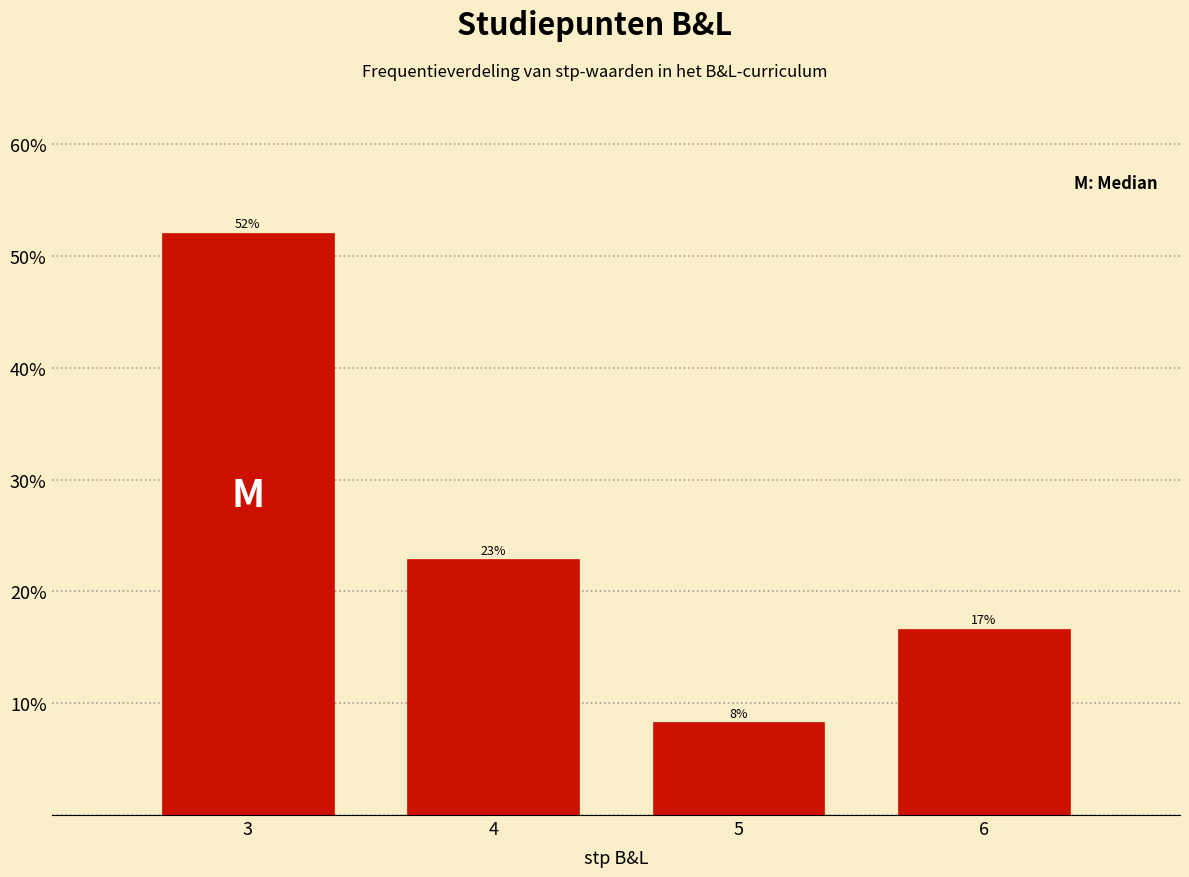

What is the value of the 4th bar from the left?

16.7